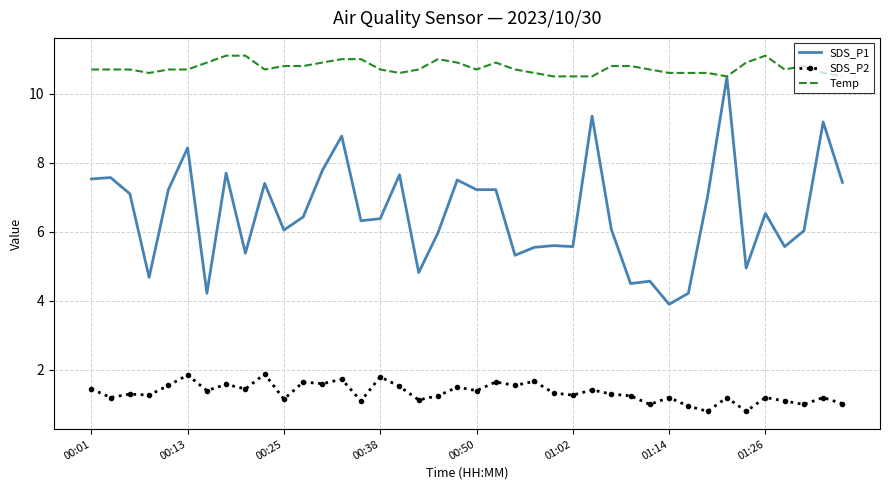

True or false: SDS_P2 and SDS_P1 intersect in this chart.

False